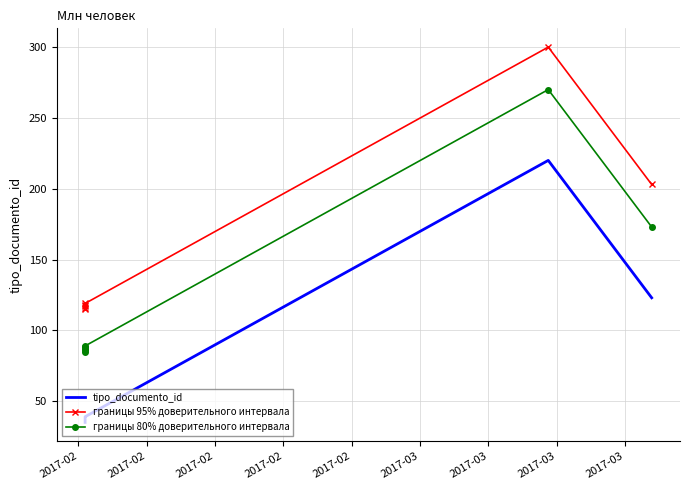

What is the difference between the tipo_documento_id values at 2017-02 and 2017-03?

181